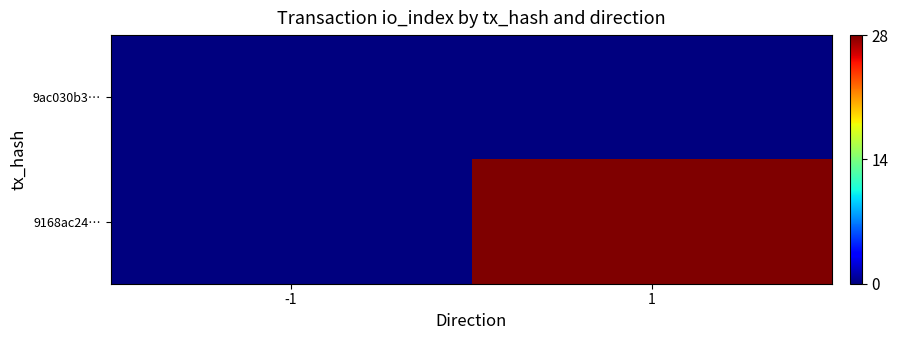

Rank the categories by 9ac030b3… value from lowest to highest.

-1, 1